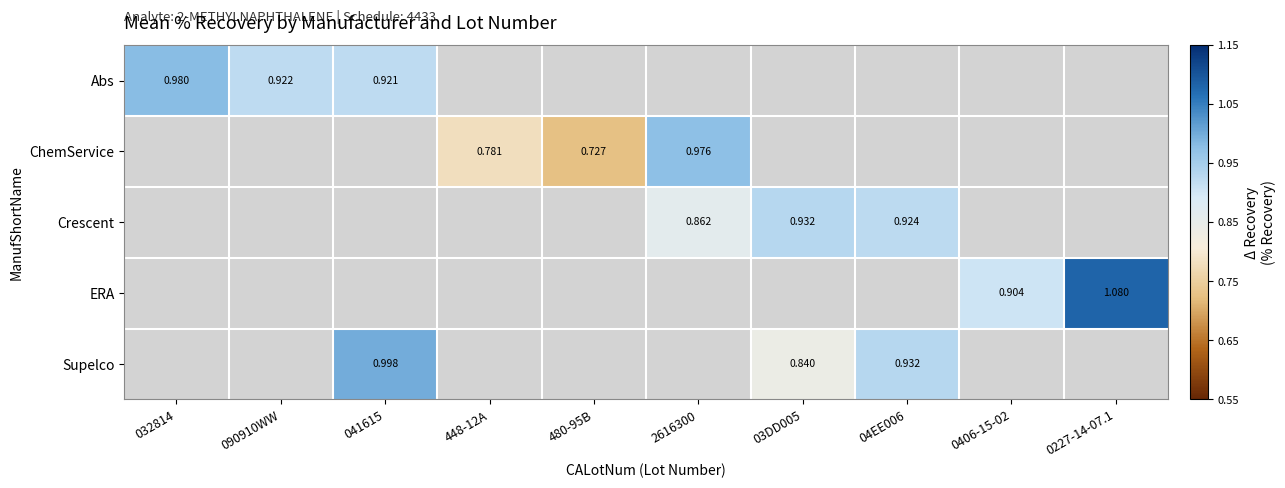

How many values in the Abs series exceed 0?

3